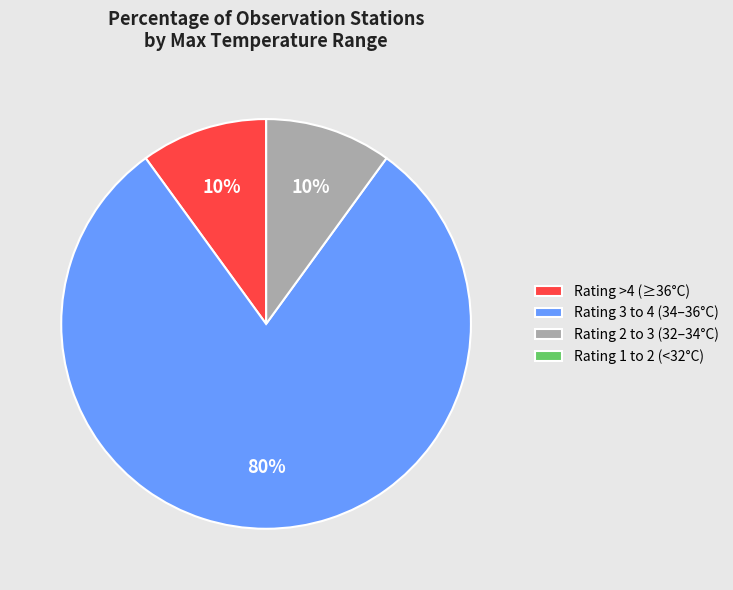

Which slice is the largest?

Rating 3 to 4 (34–36°C)